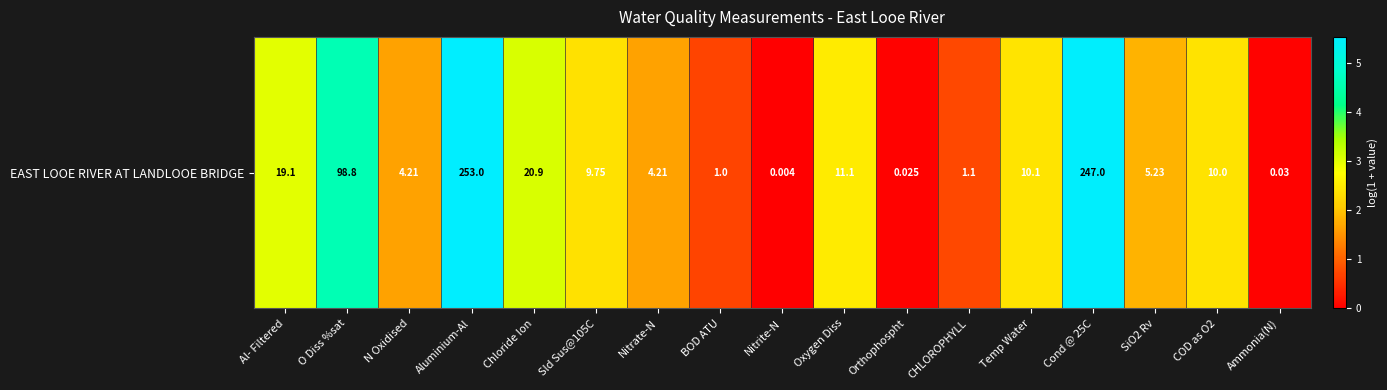

What is the greatest value displayed?

5.5